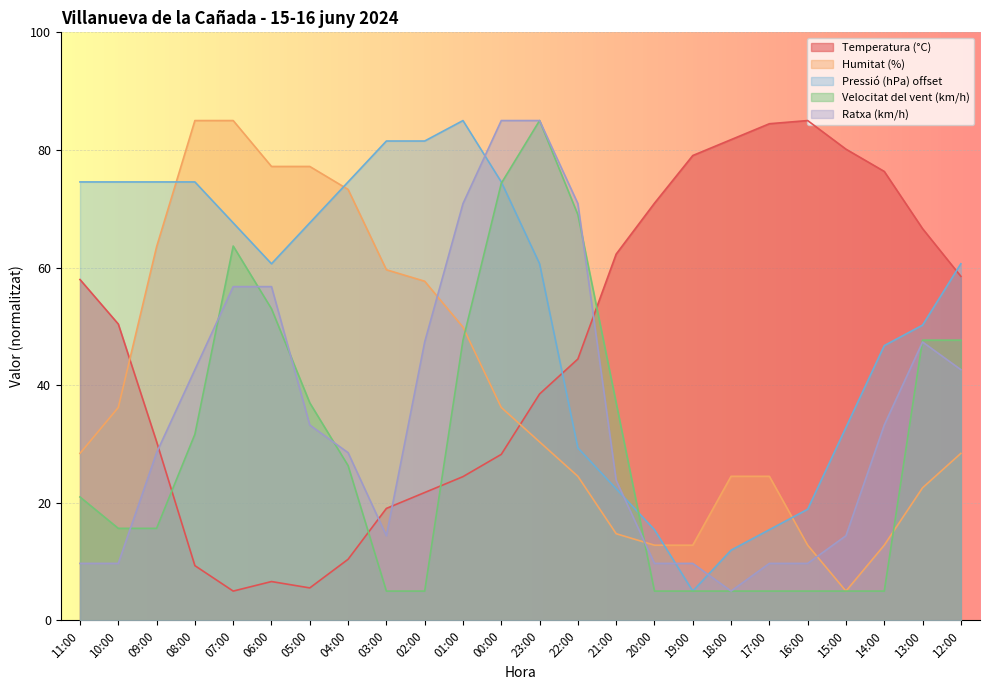

Reading left to right, extract all data points from this chart.

Temperatura (°C): 58.0	50.4	30.4	9.3	5.0	6.6	5.5	10.4	19.1	21.8	24.5	28.2	38.5	44.5	62.3	70.9	79.1	81.8	84.5	85.0	80.1	76.4	66.6	58.5
Humitat (%): 28.4	36.2	63.5	85.0	85.0	77.2	77.2	73.3	59.6	57.7	49.9	36.2	30.4	24.5	14.8	12.8	12.8	24.5	24.5	12.8	5.0	12.8	22.6	28.4
Pressió (hPa) offset: 74.6	74.6	74.6	74.6	67.6	60.7	67.6	74.6	81.5	81.5	85.0	74.6	60.7	29.3	22.4	15.4	5.0	12.0	15.4	18.9	32.8	46.7	50.2	60.7
Velocitat del vent (km/h): 21.0	15.7	15.7	31.7	63.7	53.0	37.0	26.3	5.0	5.0	47.7	74.3	85.0	69.0	37.0	5.0	5.0	5.0	5.0	5.0	5.0	5.0	47.7	47.7
Ratxa (km/h): 9.7	9.7	28.5	42.6	56.8	56.8	33.2	28.5	14.4	47.4	70.9	85.0	85.0	70.9	23.8	9.7	9.7	5.0	9.7	9.7	14.4	33.2	47.4	42.6